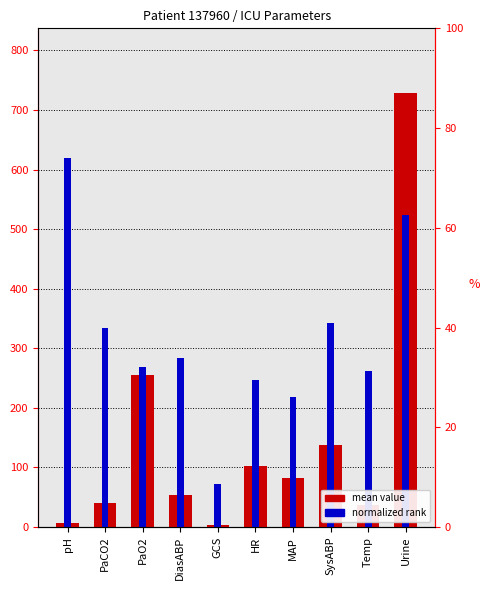

At which label is mean value closest to 365?

PaO2